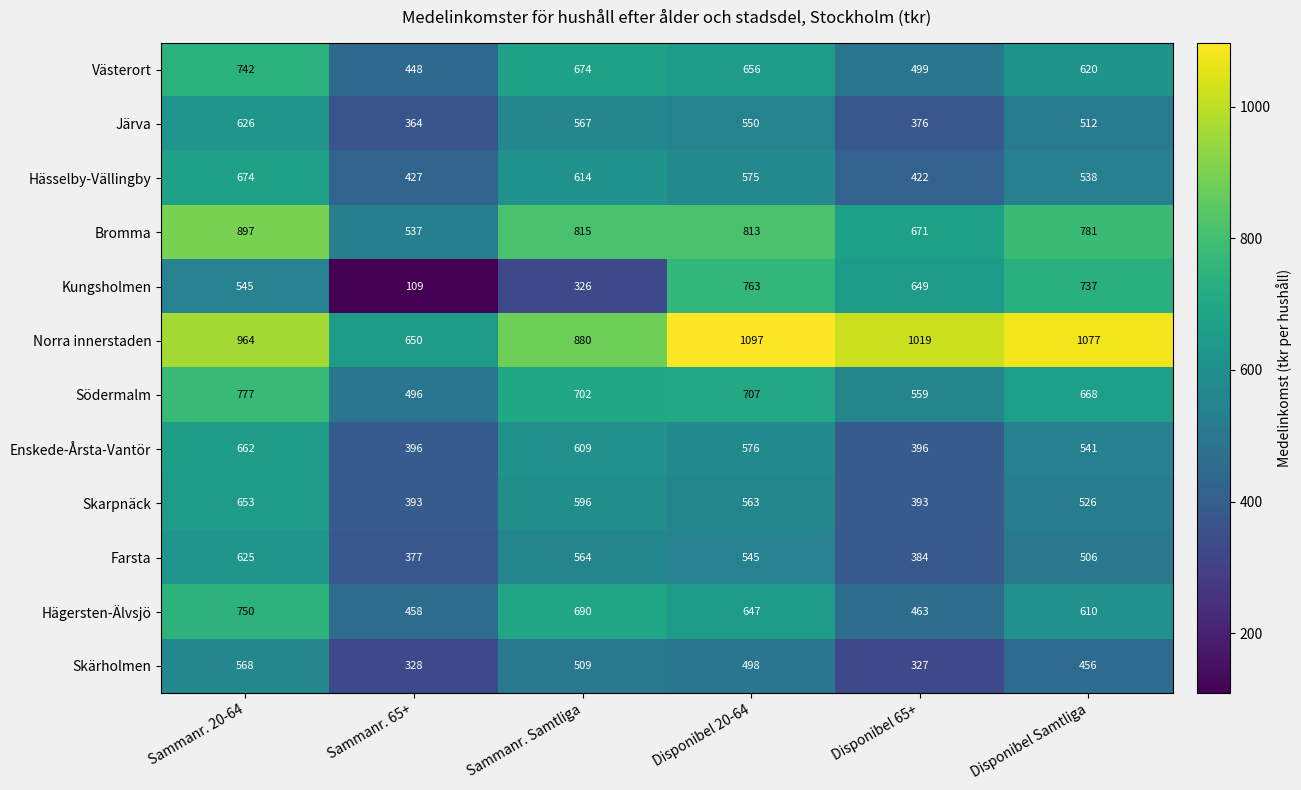

What is the sum of the Bromma values at Disponibel 65+ and Sammanr. 65+?

1208